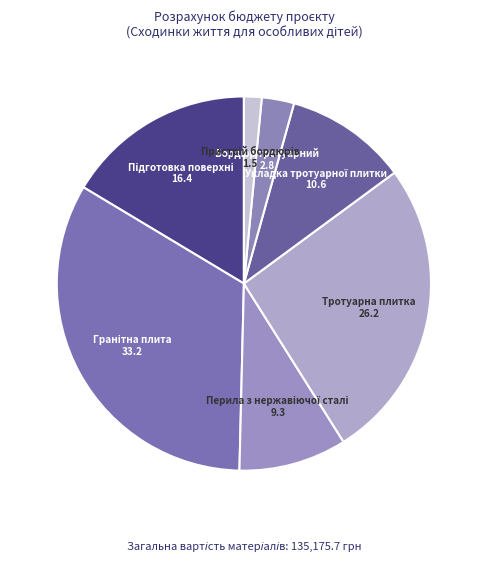

To the nearest percent, what is the difference between the largest and smallest slice percentages?

32%